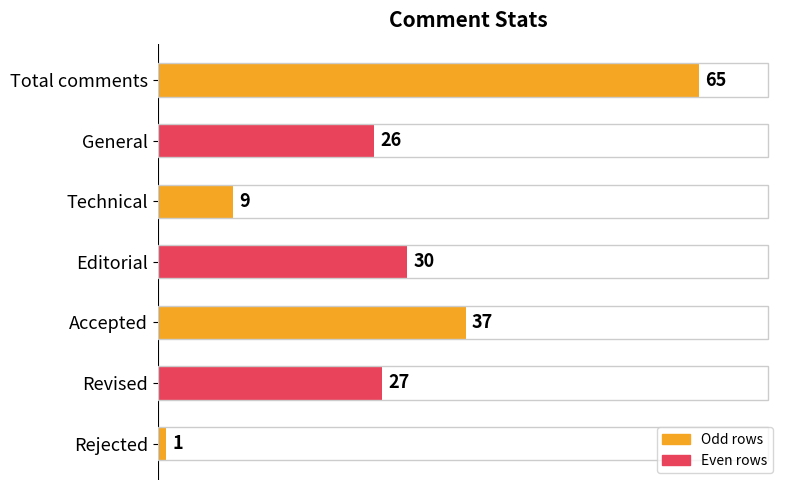

What is the greatest value displayed?

65